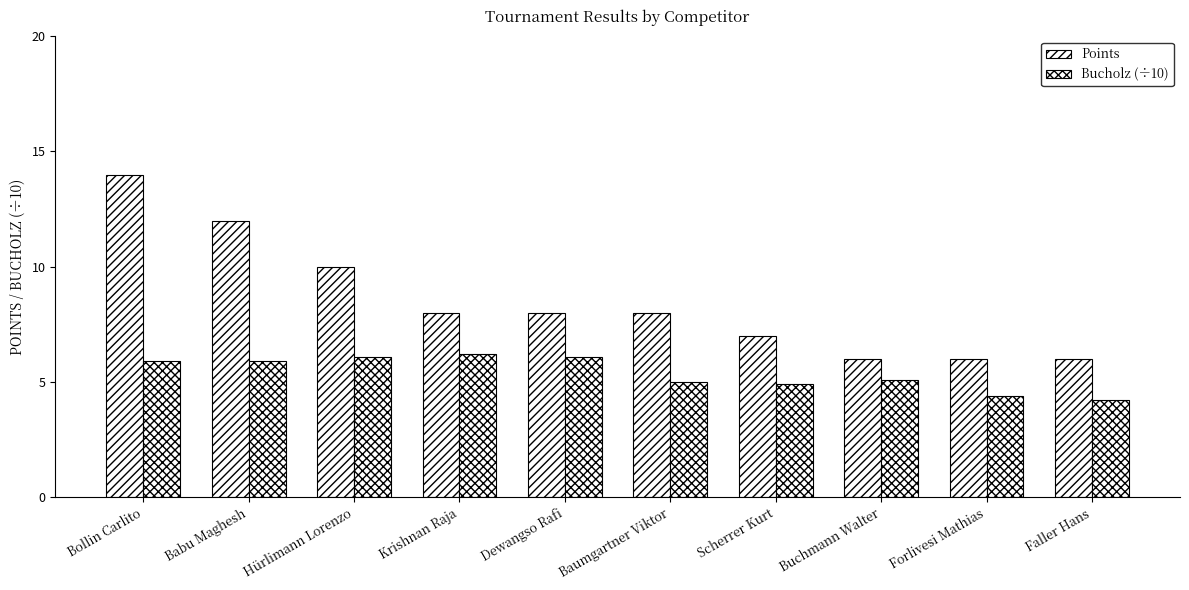

Count the number of data series in this chart.

2